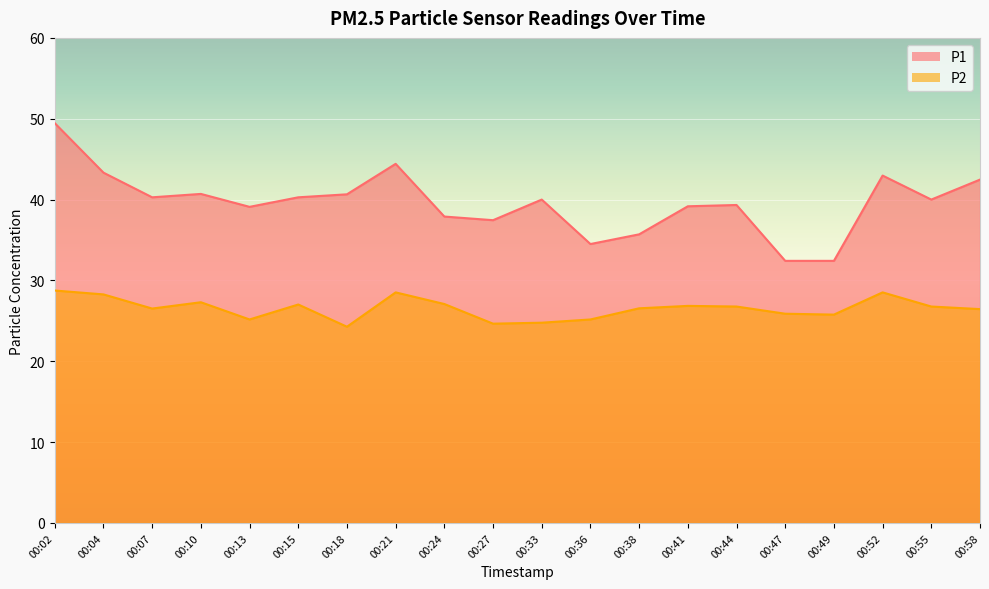

Is the value of P2 at 00:27 greater than the value of P1 at 00:21?

No